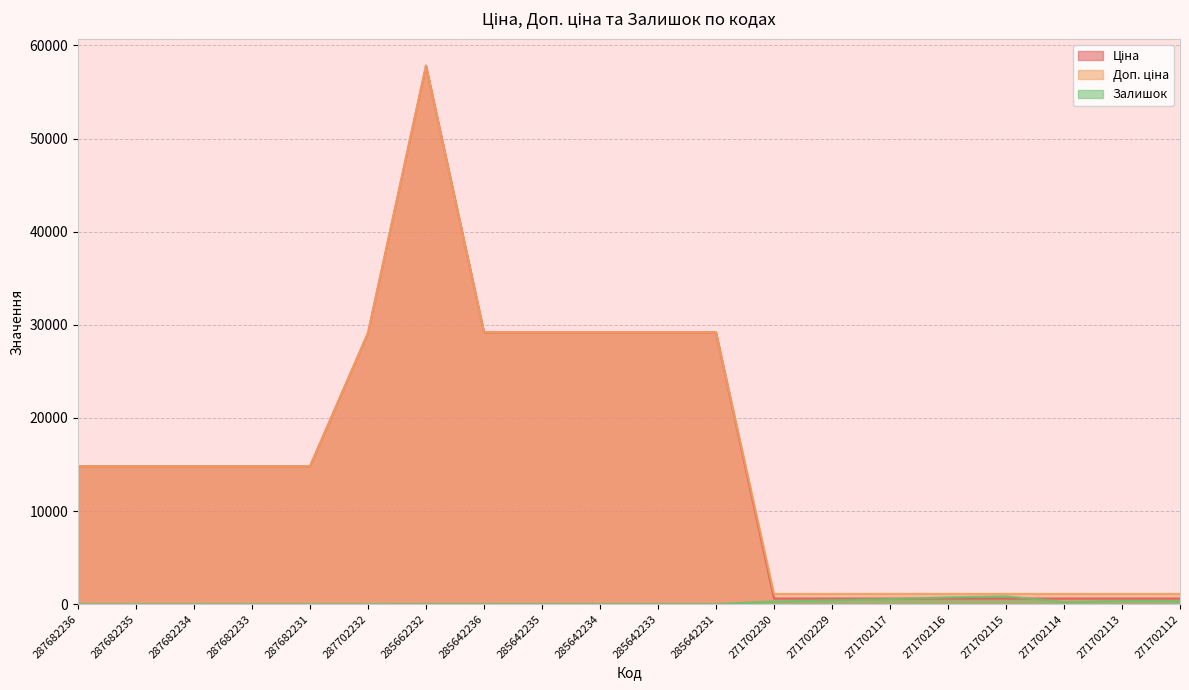

Rank the categories by Доп. ціна value from lowest to highest.

271702230, 271702229, 271702117, 271702116, 271702115, 271702114, 271702113, 271702112, 287682236, 287682235, 287682234, 287682233, 287682231, 287702232, 285642236, 285642235, 285642234, 285642233, 285642231, 285662232